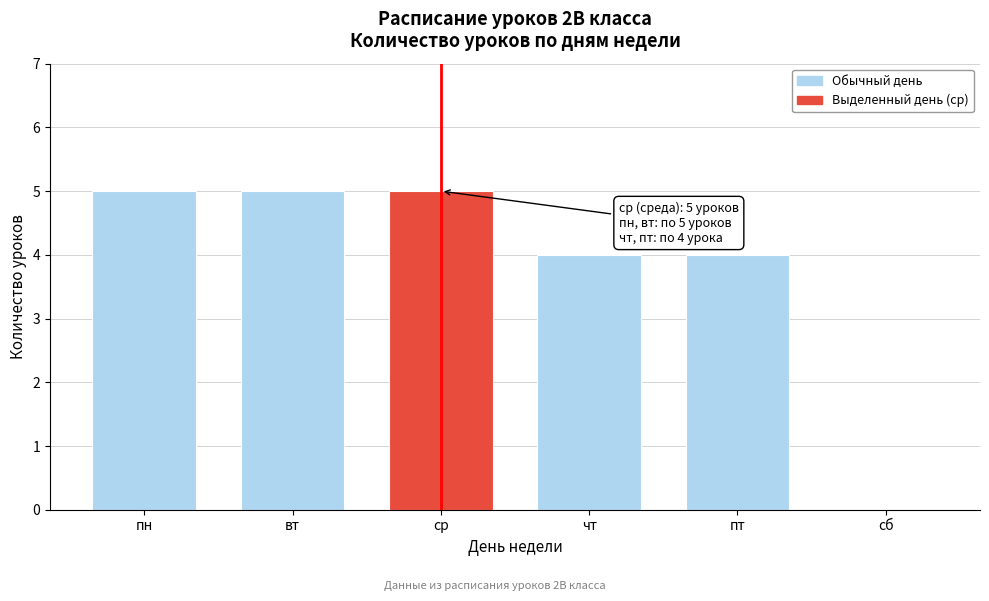

Reading left to right, what are all the values shown in this chart?

пн=5	вт=5	ср=5	чт=4	пт=4	сб=0